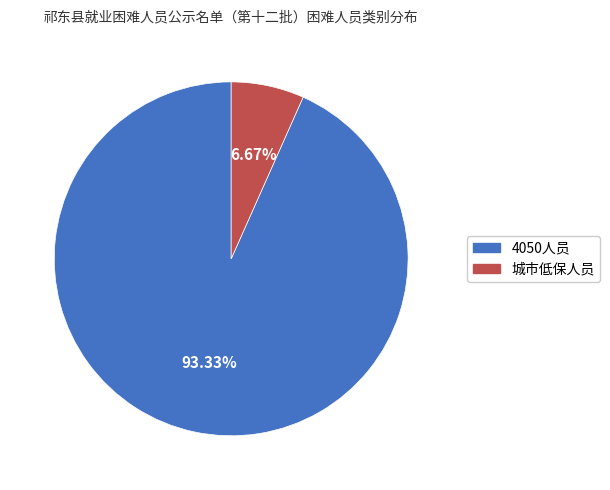

Rank the categories by value from lowest to highest.

城市低保人员, 4050人员